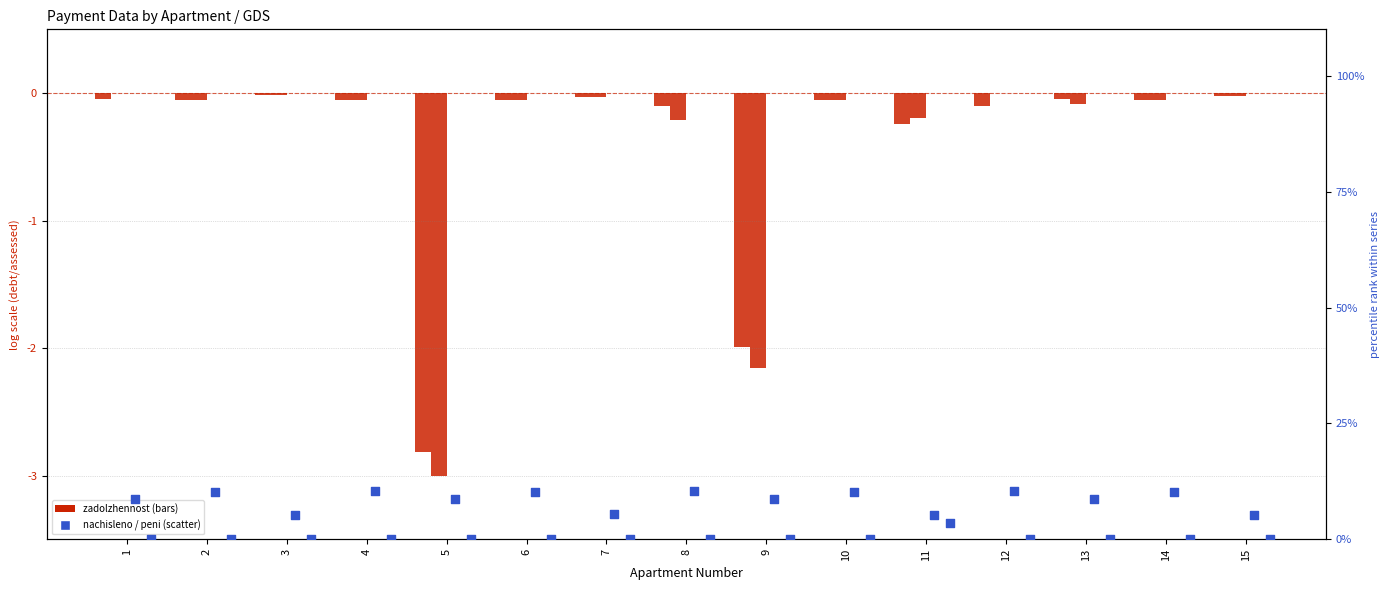

Which series reaches the minimum Y coordinate?

zadolzhennost